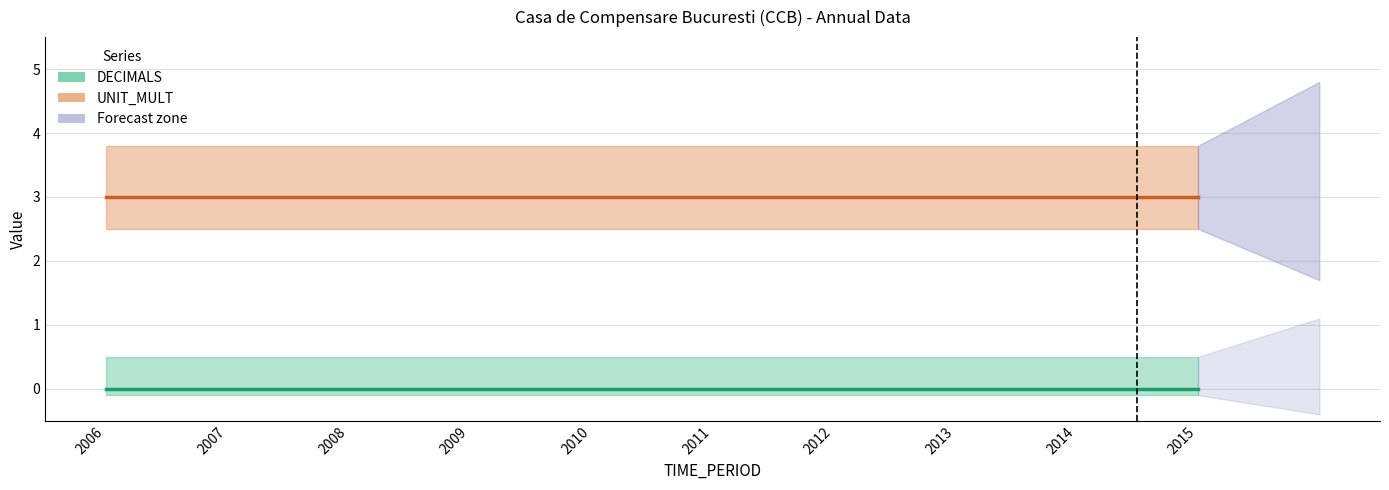

Reading right to left, transcribe all the data shown in this chart.

DECIMALS: 0	0	0	0	0	0	0	0	0	0
UNIT_MULT: 3	3	3	3	3	3	3	3	3	3